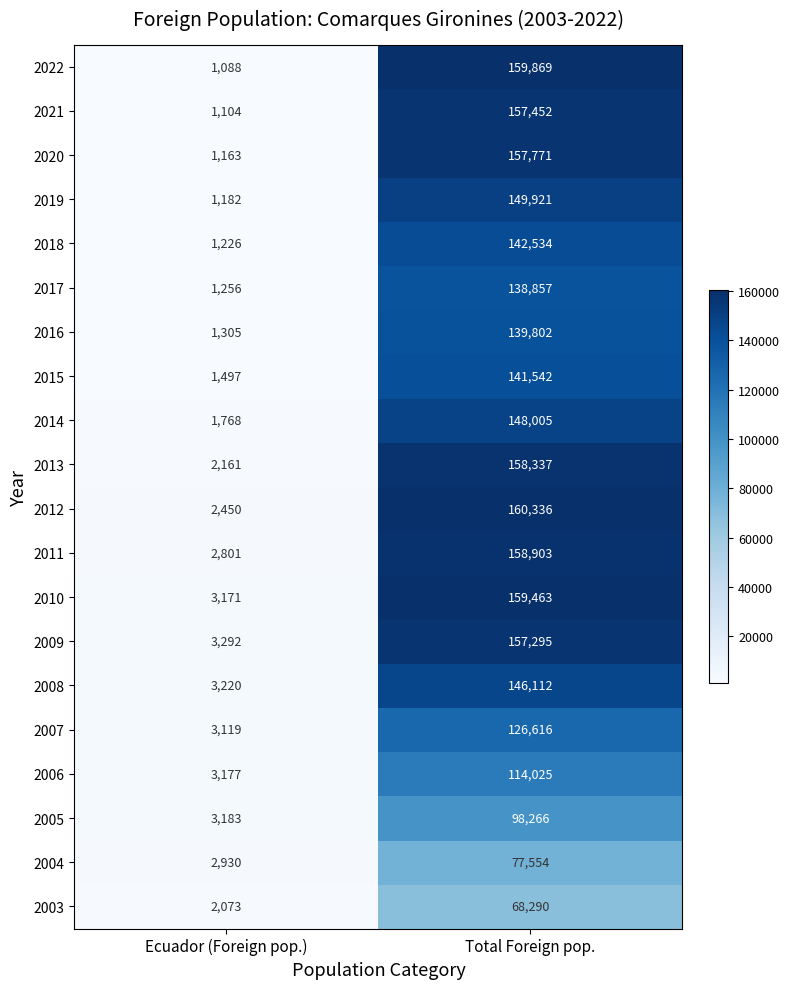

What is the smallest value displayed?

1088